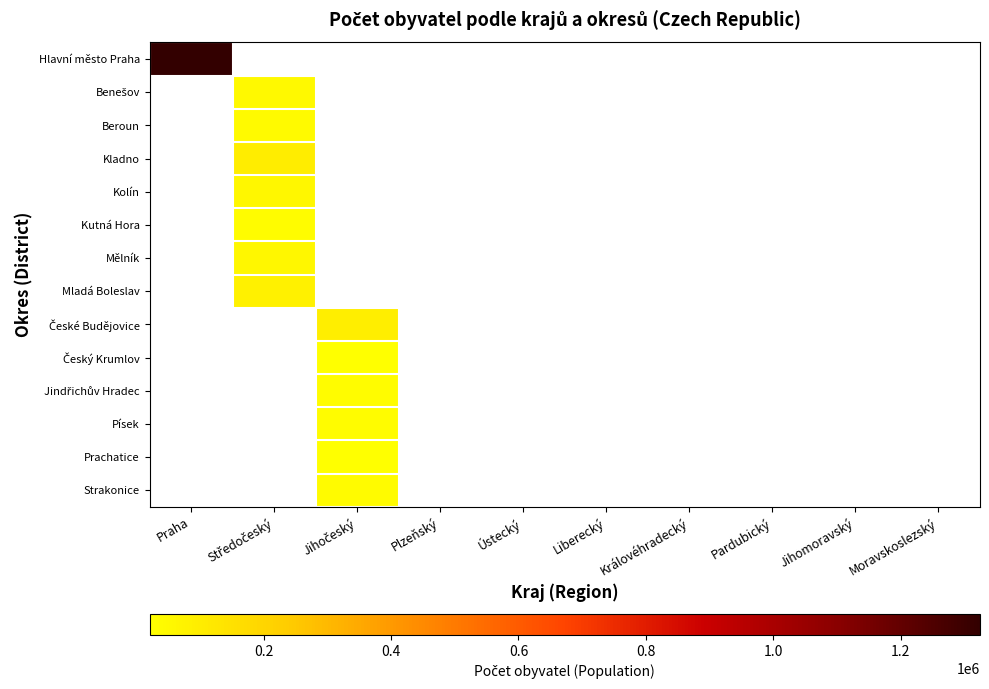

What is the maximum value shown in the chart?

1324277